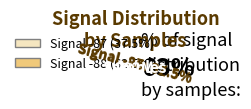

Is -87 the majority of the pie?

No